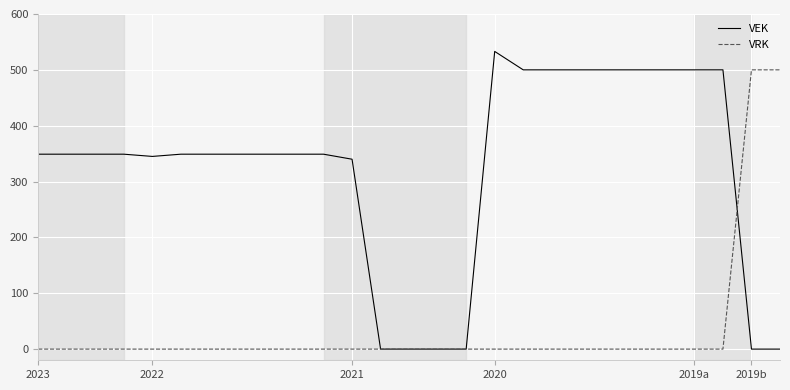

Does the chart display data point markers on the line(s)?

No